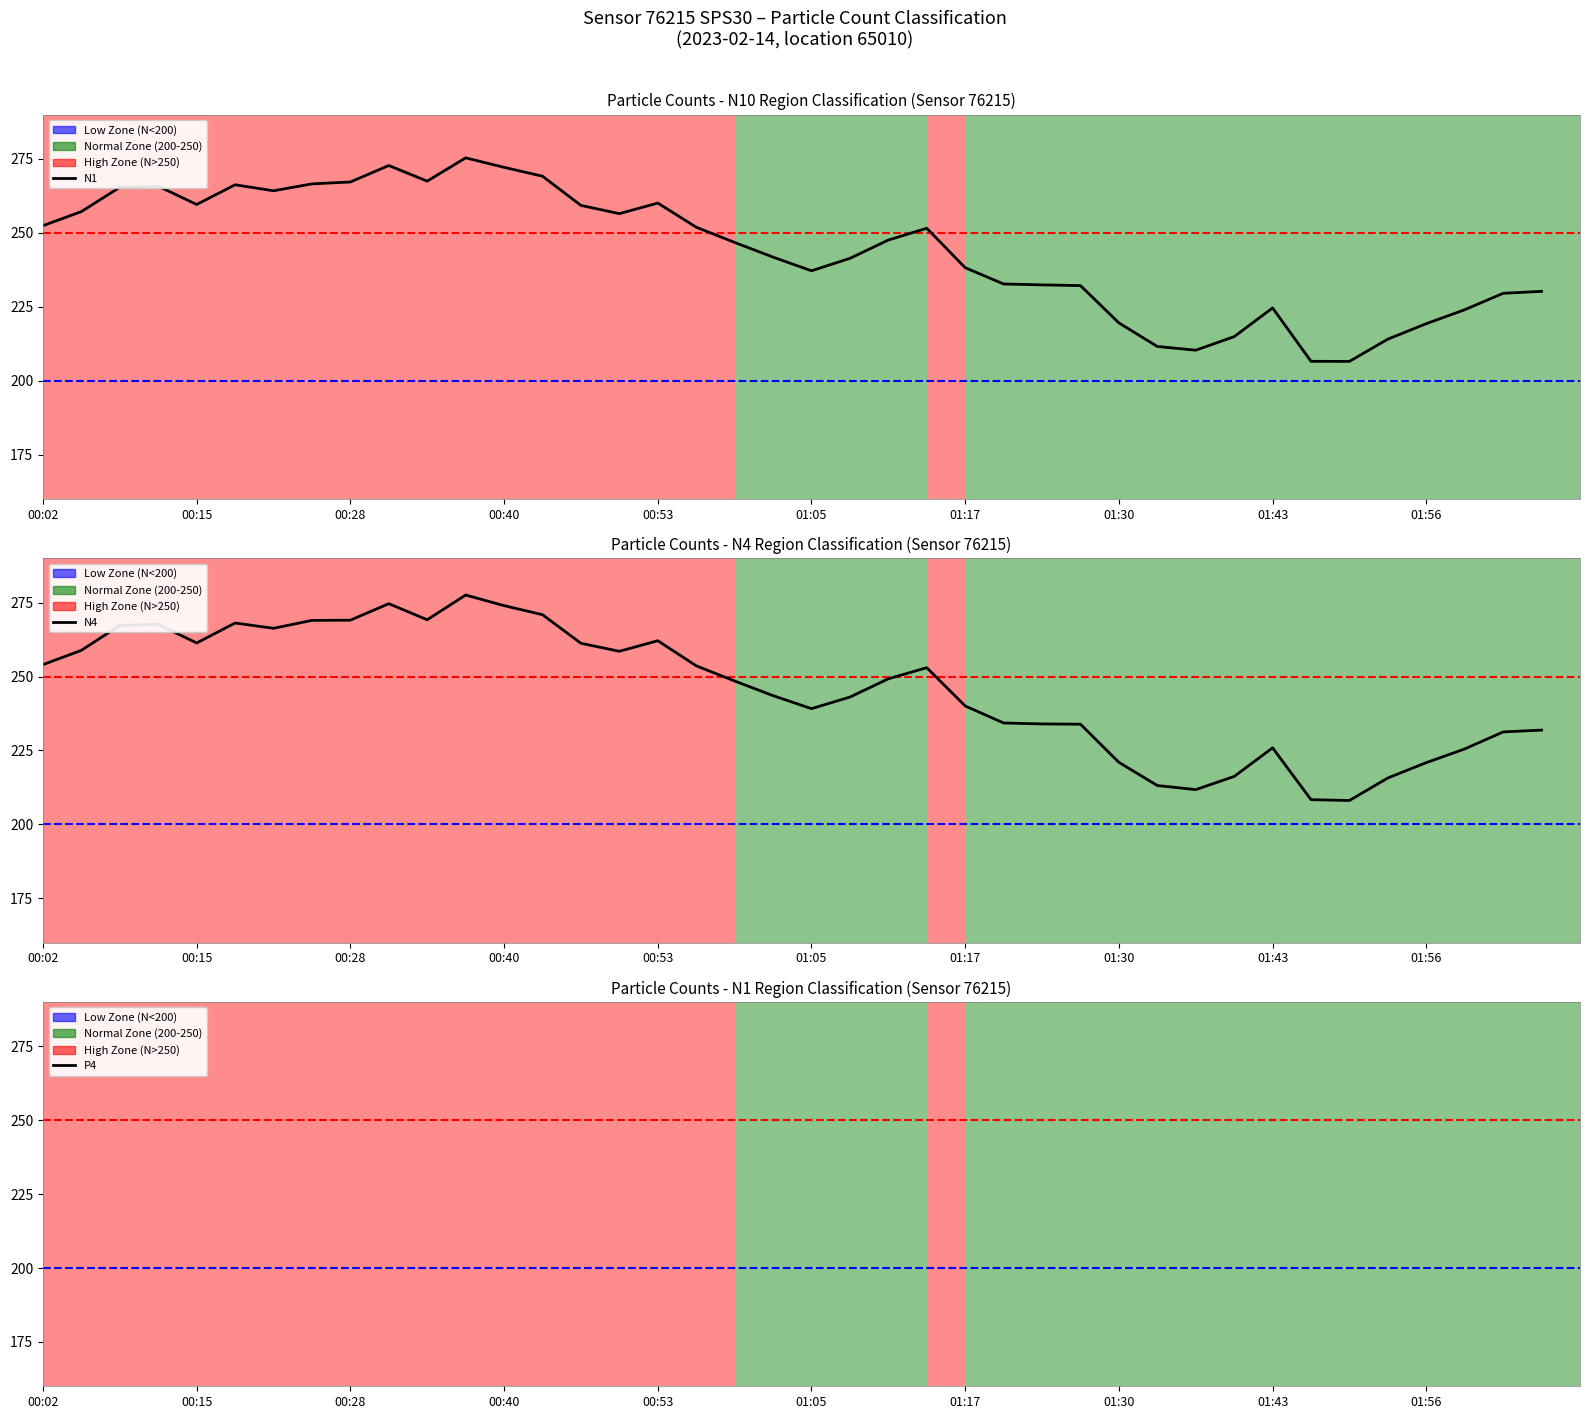

The P4 series shows 48.4 at 17. True or false?

False